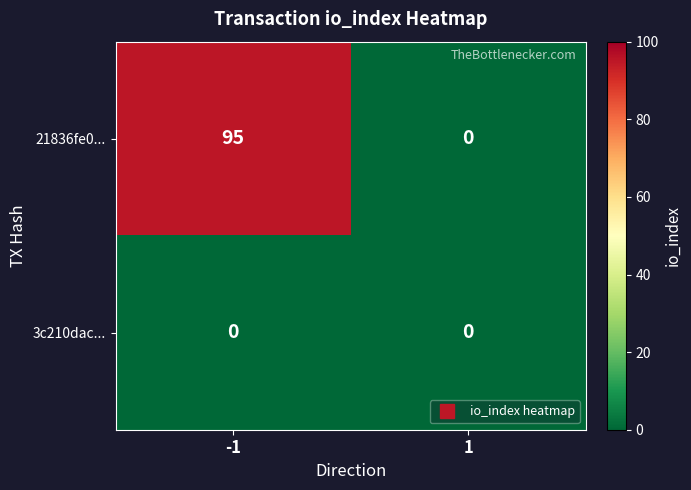

How many data points in 21836fe0... are less than 95?

1